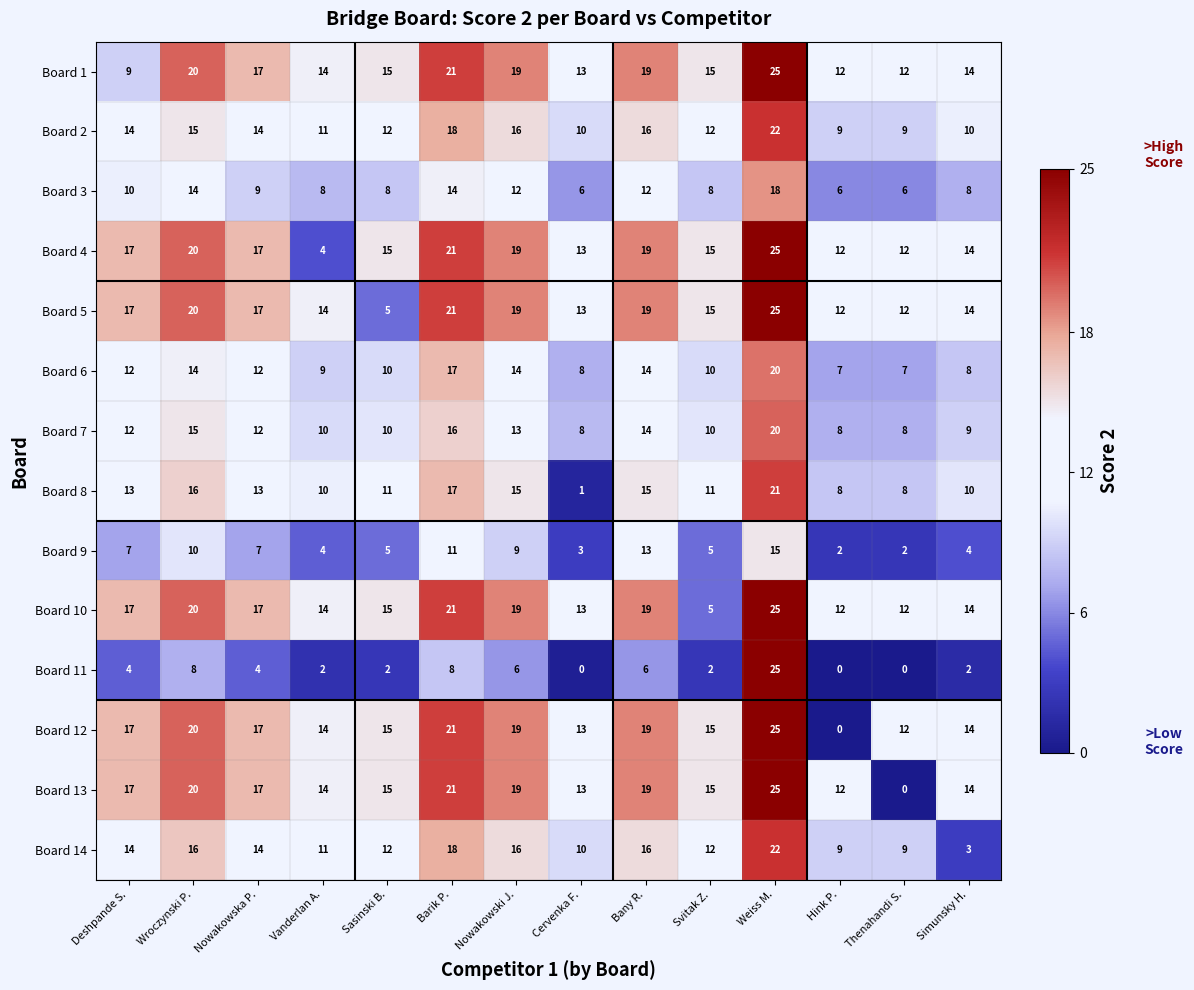

Where does the Board 1 series first go above 15?

Wroczynski P.